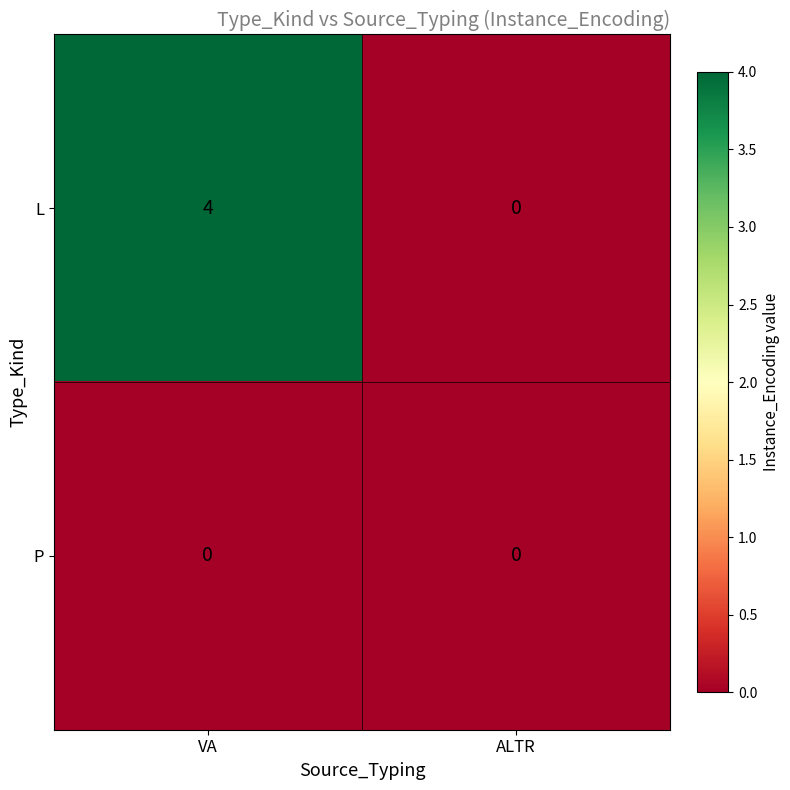

What is the greatest value displayed?

4